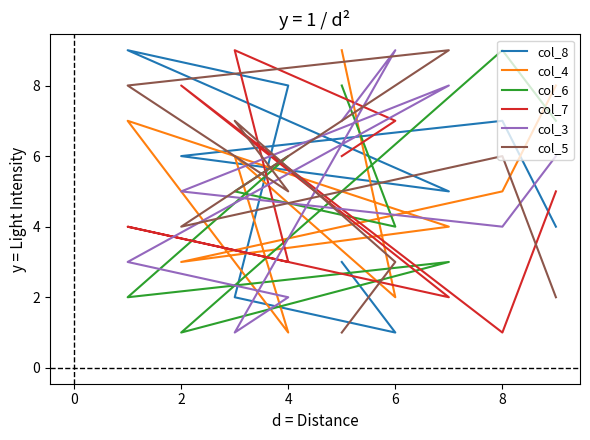

Which series ends up on top after the final intersection of col_5 and col_7?

col_7